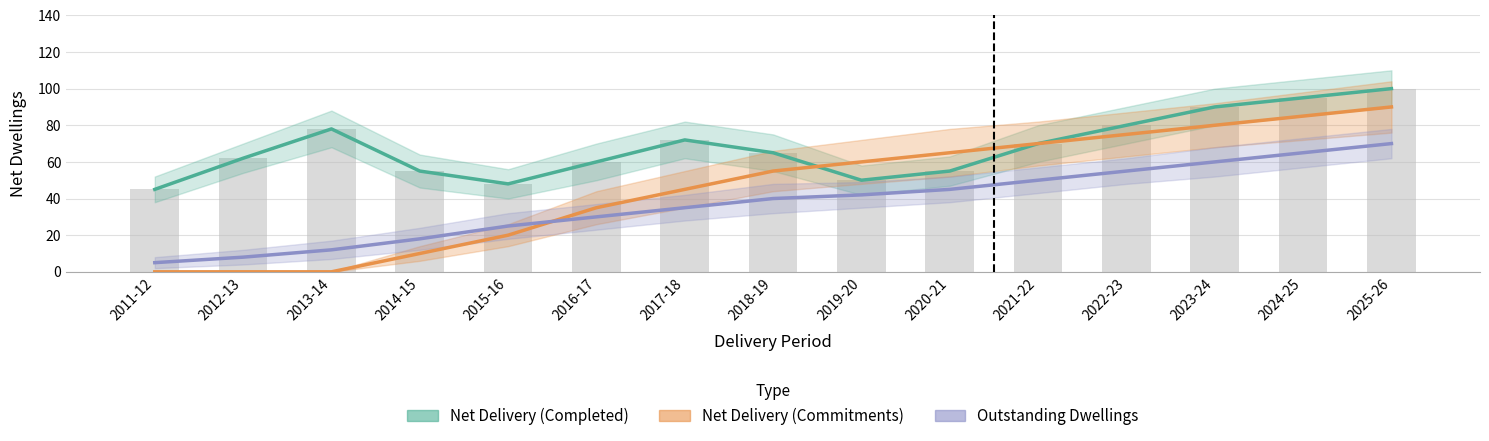

Rank the series by their maximum value, from highest to lowest.

Net Delivery (Completed), Net Delivery (Commitments), Outstanding Dwellings